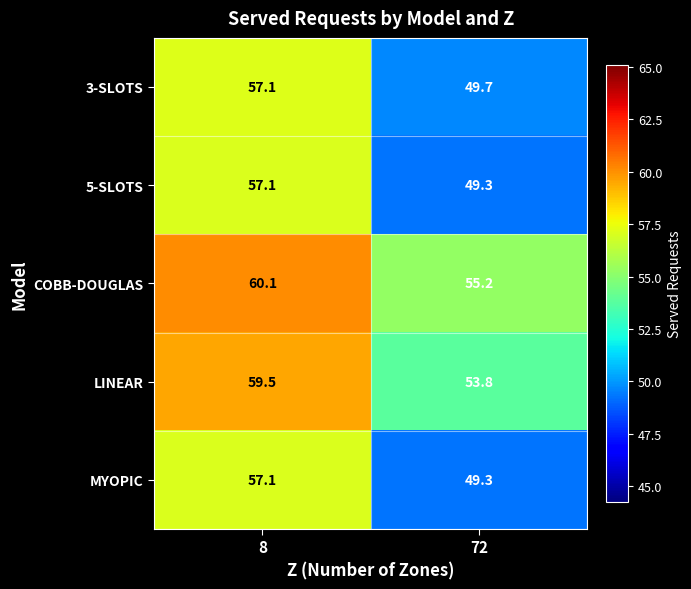

At how many categories does at least one series exceed 52?

2